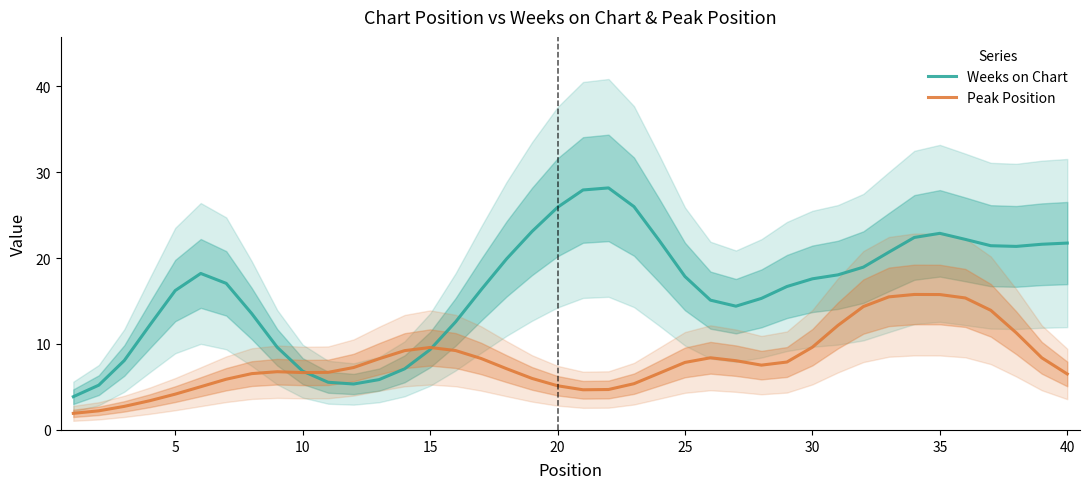

In Peak Position, how many points are lower than both neighbors (excluding endpoints)?

3